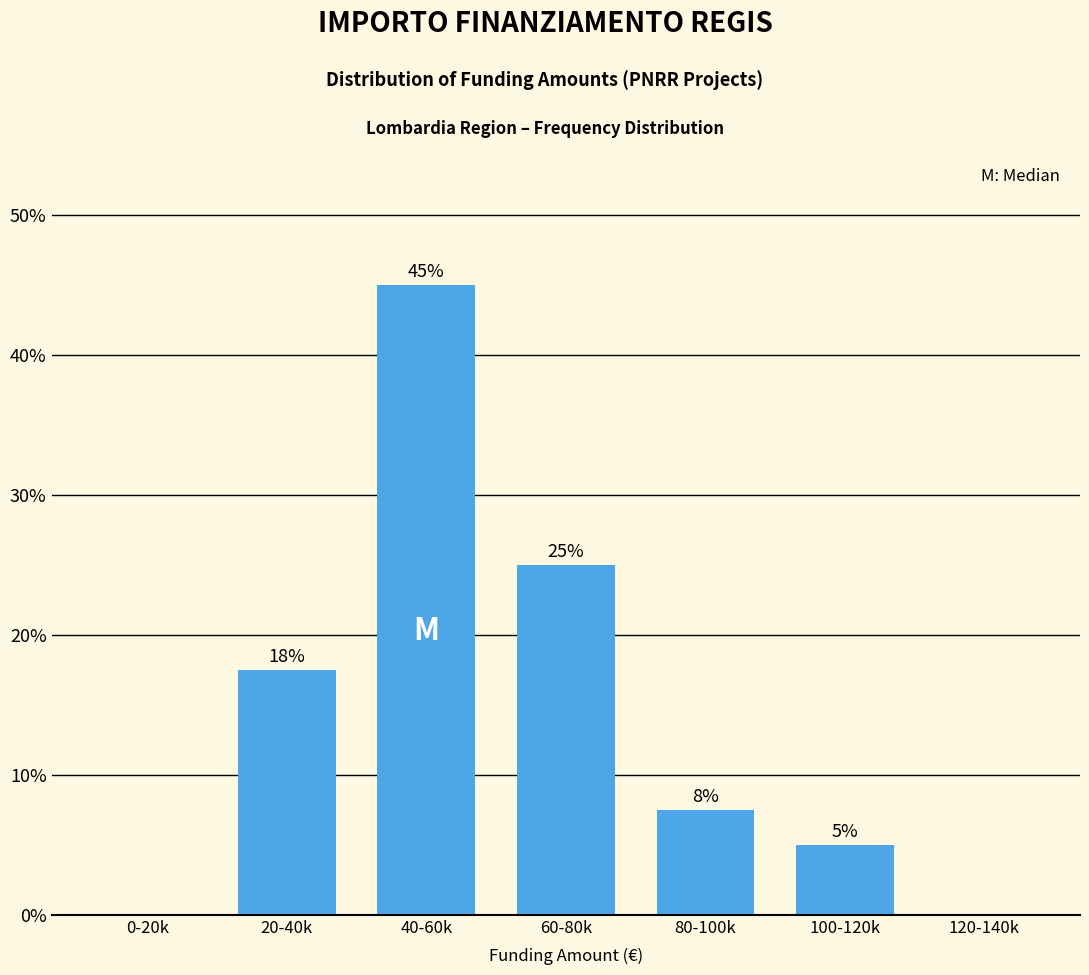

Read the value at 80-100k.

7.5